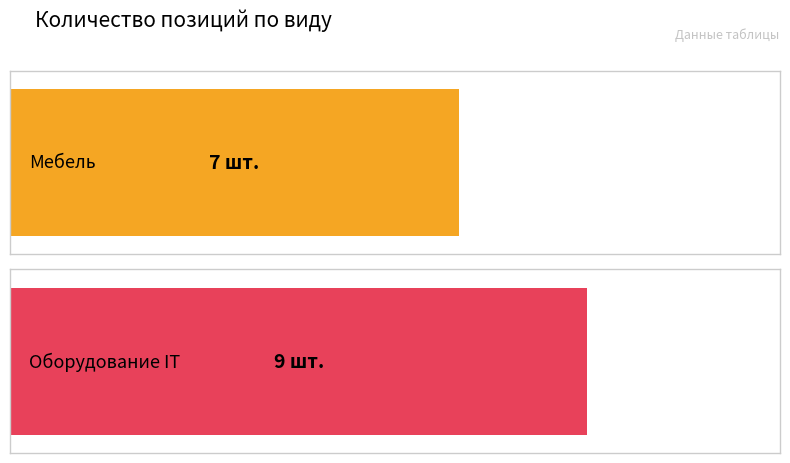

What is the ratio of the value at Мебель to the value at Оборудование IT?

0.8